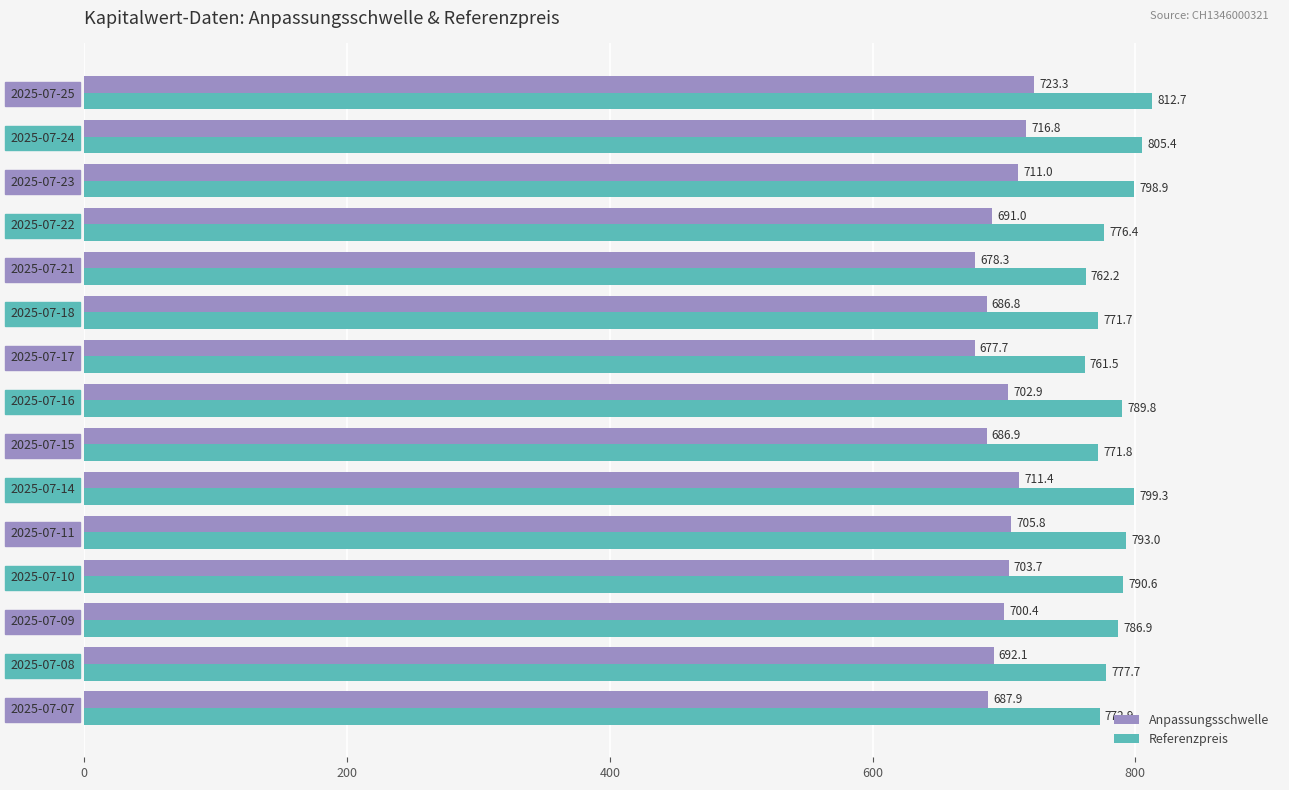

Where is Anpassungsschwelle nearest to the value 700?

2025-07-09